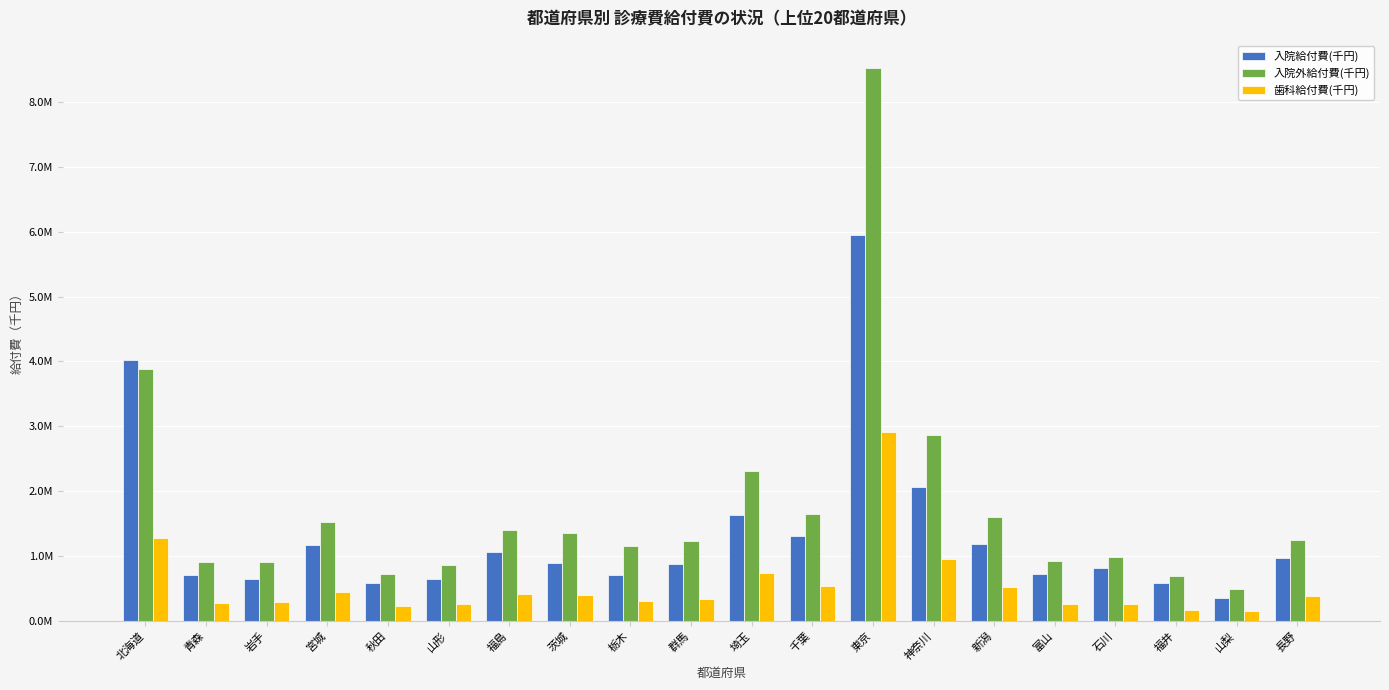

Reading left to right, what are all the values shown in this chart?

入院給付費(千円): 4019755.2	708788.3	647503.8	1170467.9	575040.0	640412.4	1054488.1	886064.6	703141.3	869371.4	1636447.2	1302500.8	5948976.3	2063112.3	1186570.3	727287.9	818519.6	584188.1	347588.1	965737.5
入院外給付費(千円): 3876656.9	900703.8	908081.0	1520565.3	724203.9	855632.8	1393191.2	1360845.0	1154705.6	1236260.4	2307140.8	1649064.4	8524835.0	2862787.4	1600627.8	915457.3	987089.9	691657.8	486648.6	1243202.4
歯科給付費(千円): 1268782.1	269616.2	290746.9	445189.6	226482.1	252432.0	408483.2	401542.1	302399.9	341238.8	734473.9	533865.3	2910891.9	951420.4	522516.8	252195.4	258717.9	170648.9	146873.3	376102.3